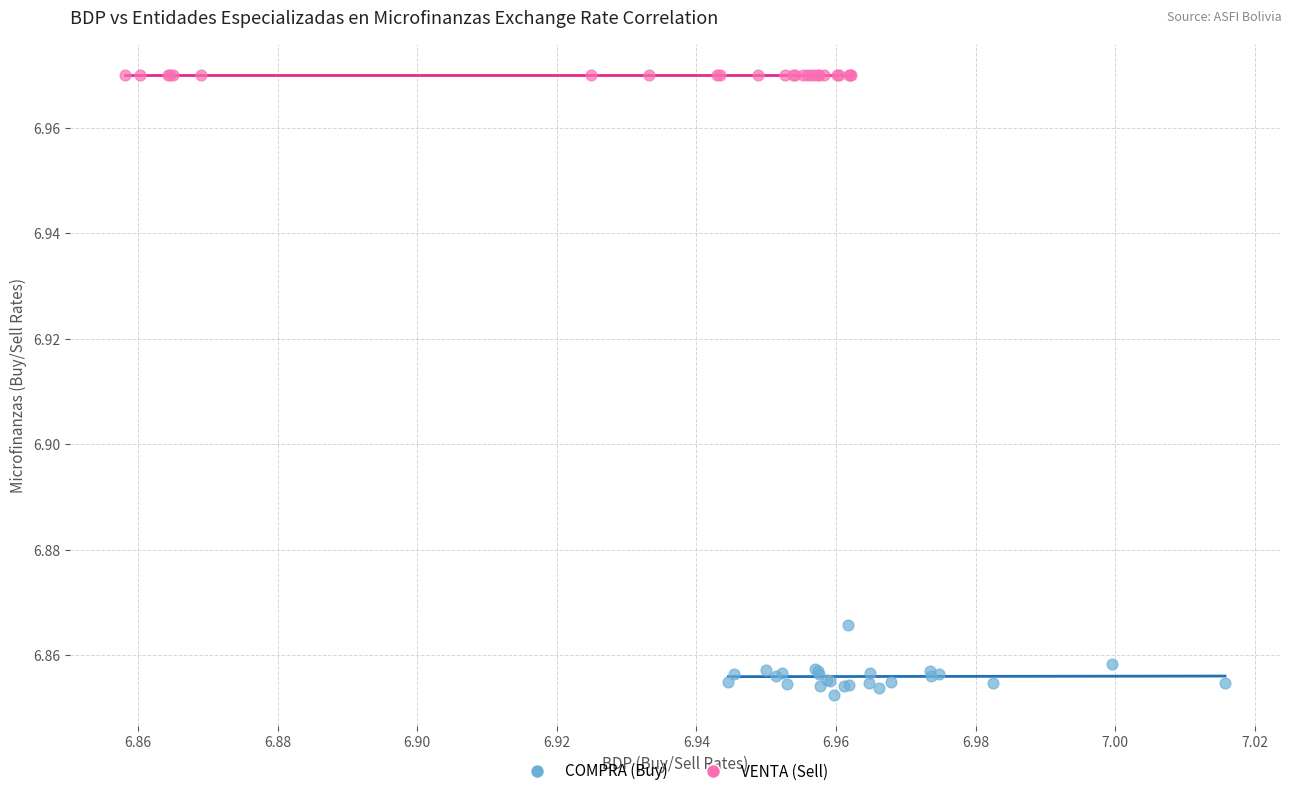

What are all the series names shown in the legend?

COMPRA (Buy), VENTA (Sell)